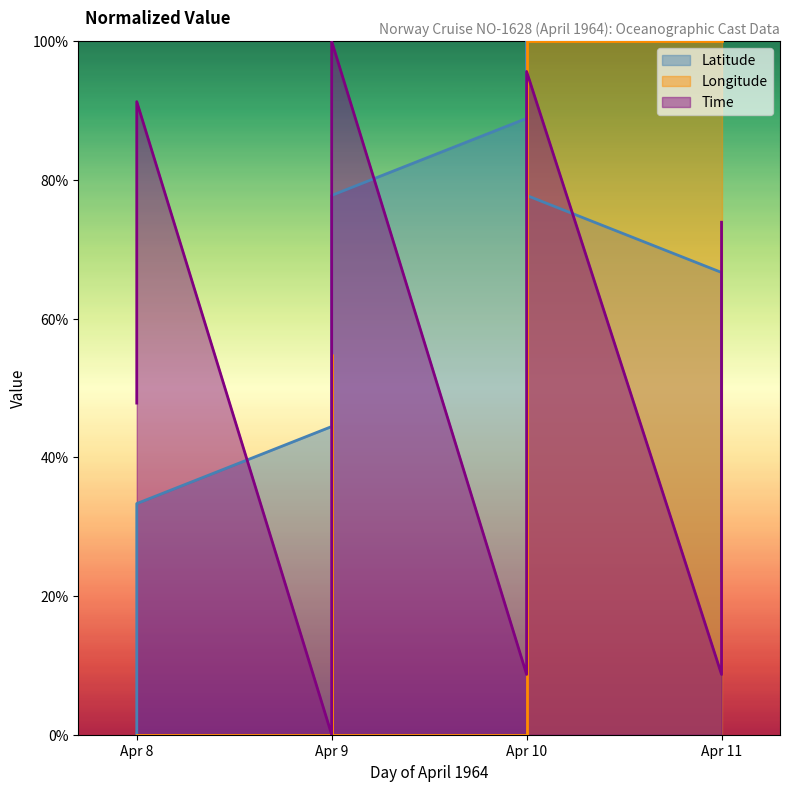

Which series changed the most between Apr 8 and Apr 11?

Longitude